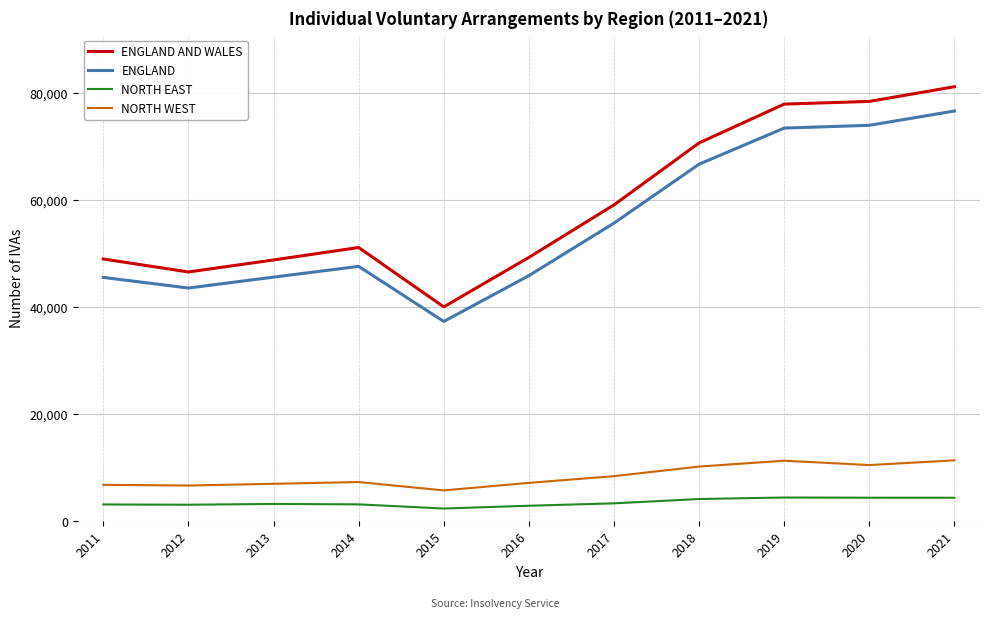

Which label corresponds to the largest value in the chart?

2021